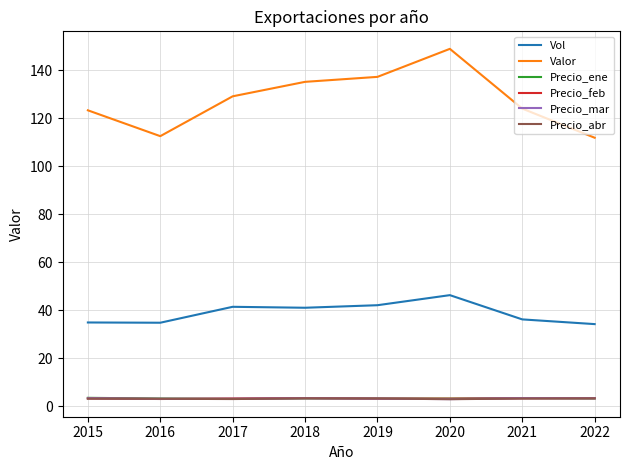

True or false: Vol and Precio_mar intersect in this chart.

False